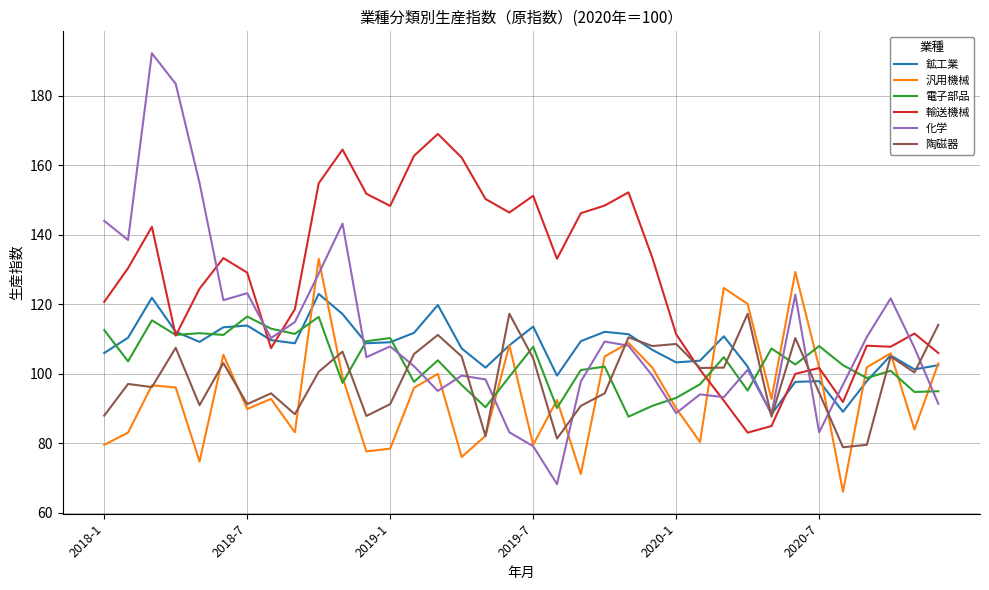

What is the minimum value for 汎用機械?

66.1